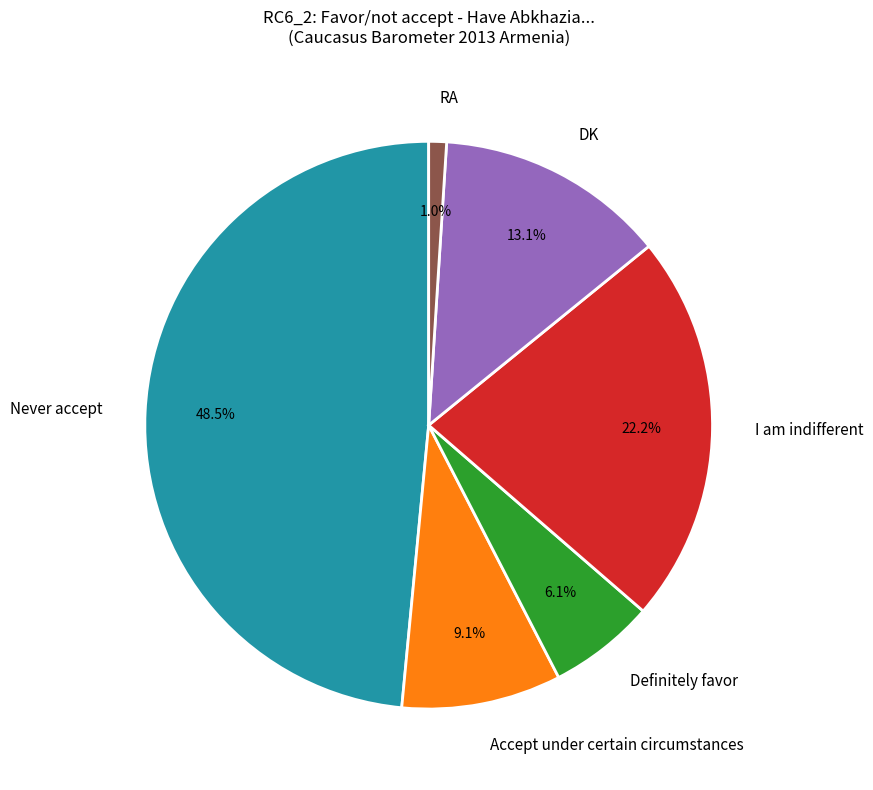

Rank the categories by value from highest to lowest.

Never accept, I am indifferent, DK, Accept under certain circumstances, Definitely favor, RA